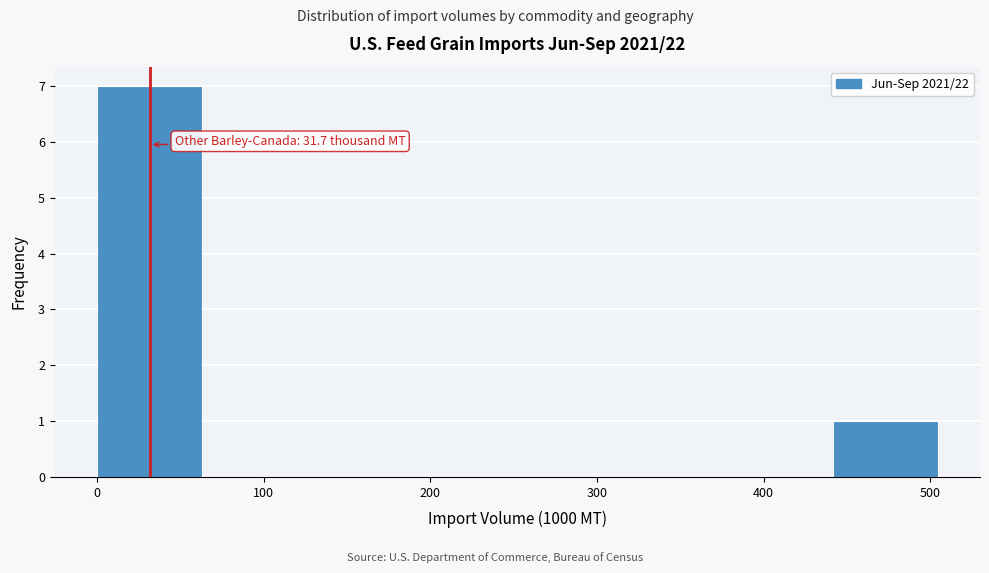

Which range on the x-axis has the tallest bar?

0 to 60